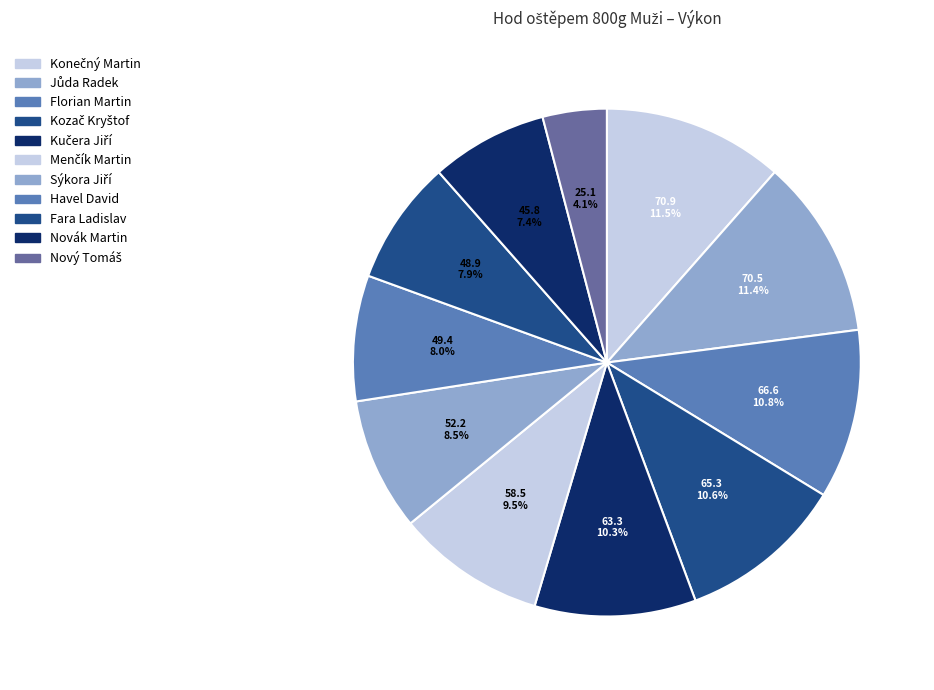

To the nearest percent, what is the average slice percentage?

9%